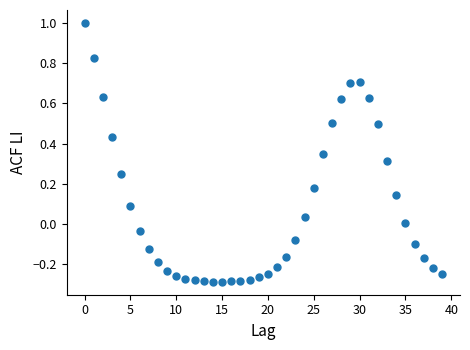

What is the range of Y values (max minus min)?

1.3